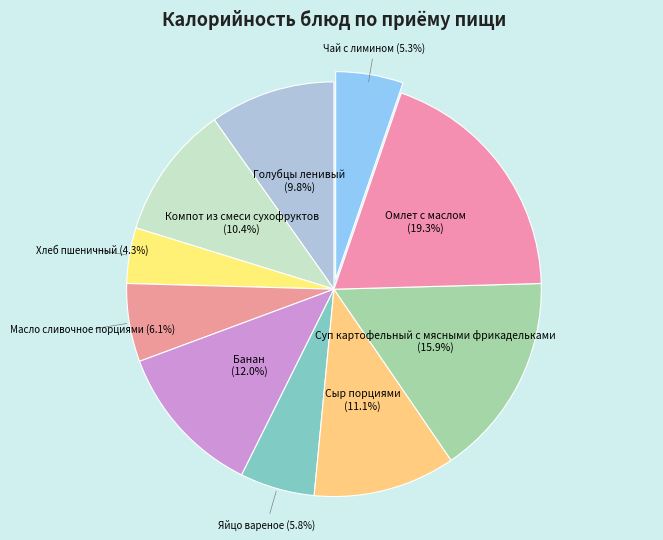

What is the total percentage of Хлеб пшеничный and Сыр порциями?

15.4%